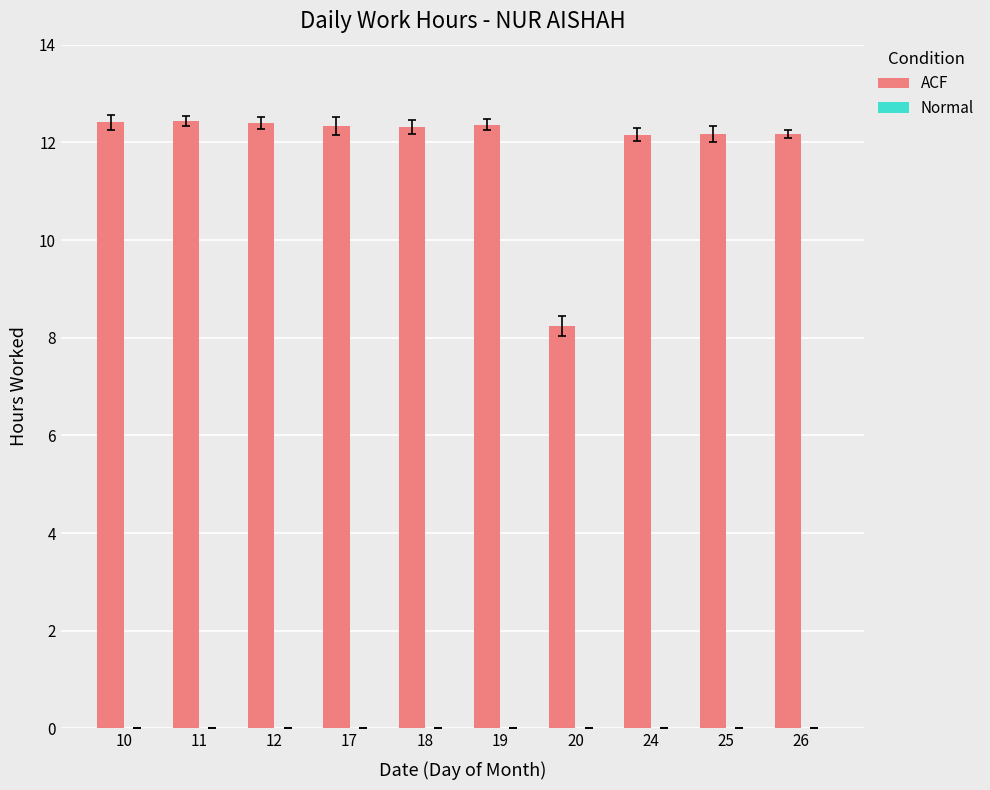

What is the sum of all values?

119.0